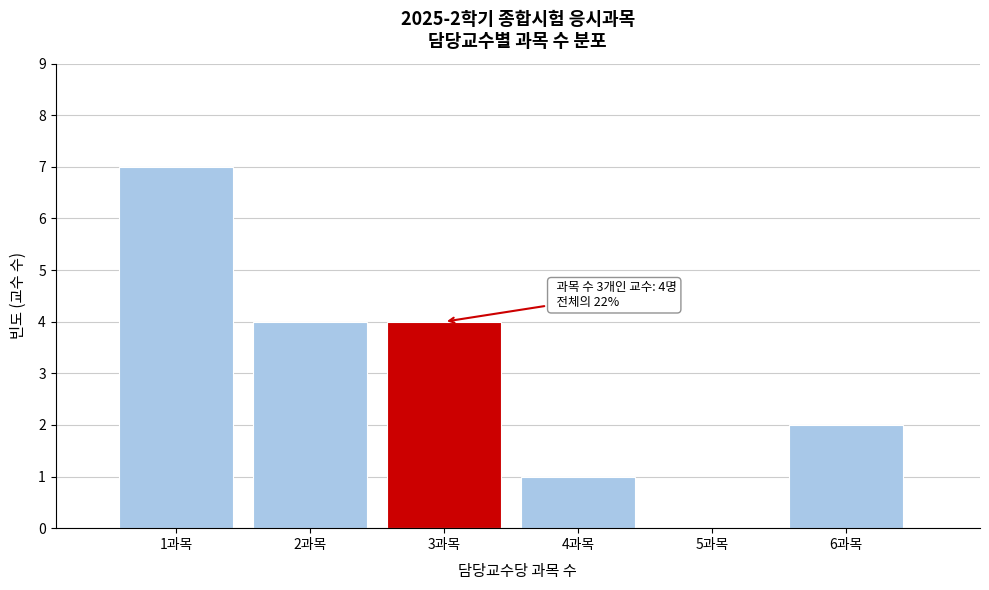

Which range on the x-axis has the tallest bar?

0.5 to 1.5